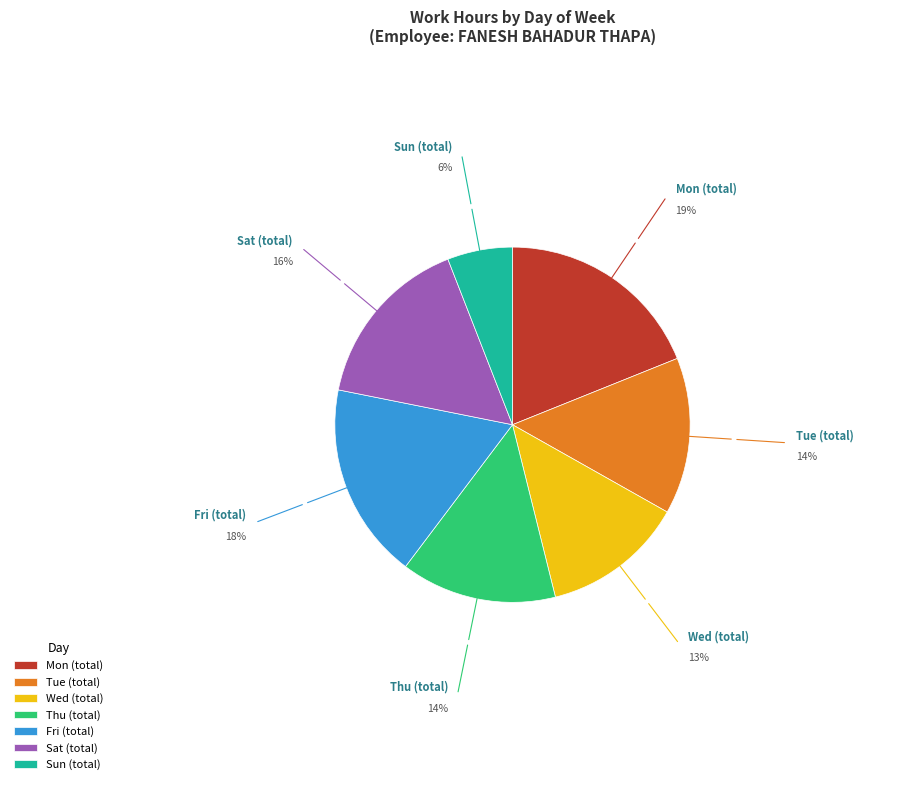

Is there any slice that represents more than half of the pie?

No